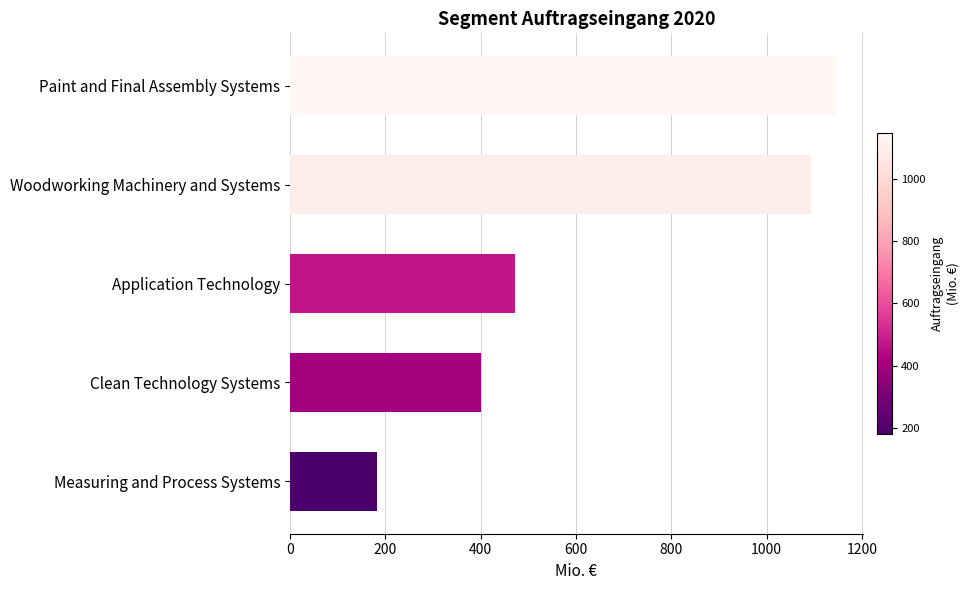

Between Woodworking Machinery and Systems and Measuring and Process Systems, which is larger?

Woodworking Machinery and Systems